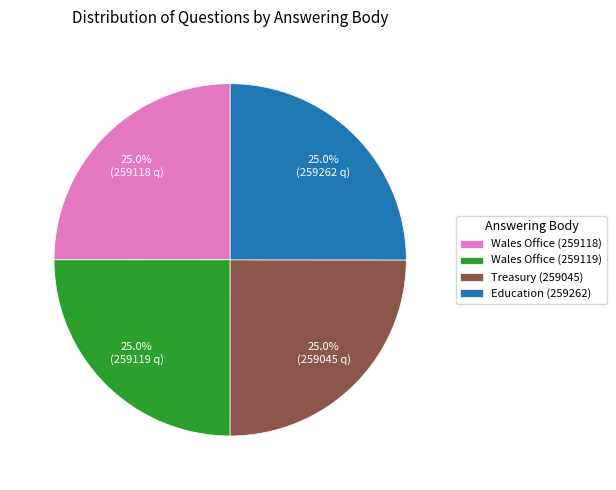

Is there a majority slice in this chart?

No